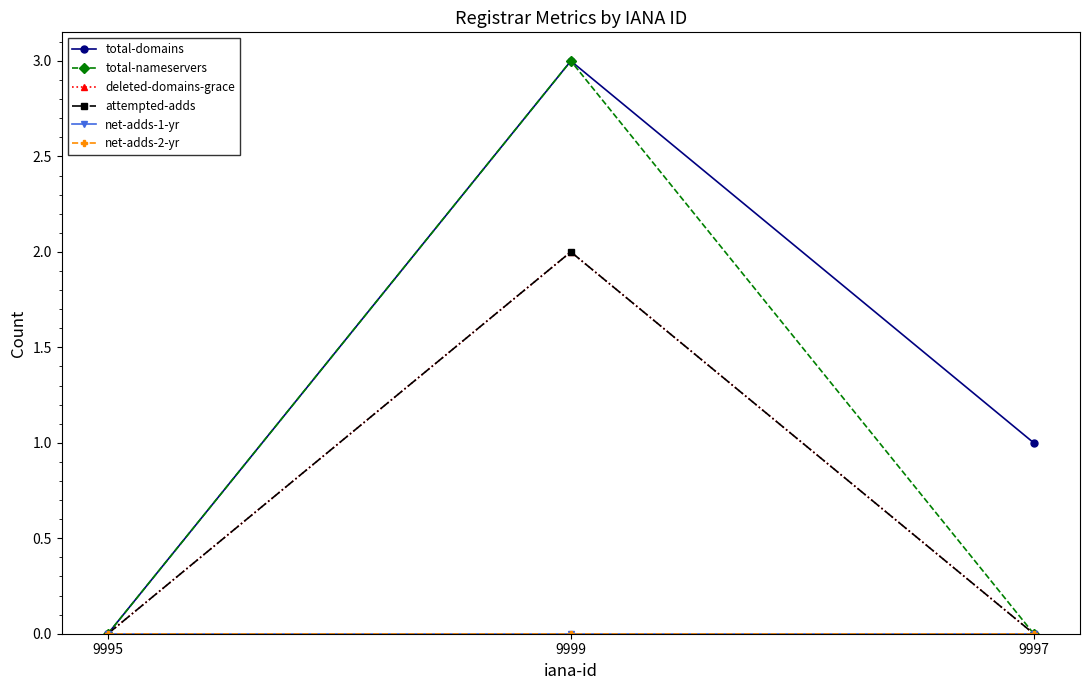

What position from the right is 9995?

3